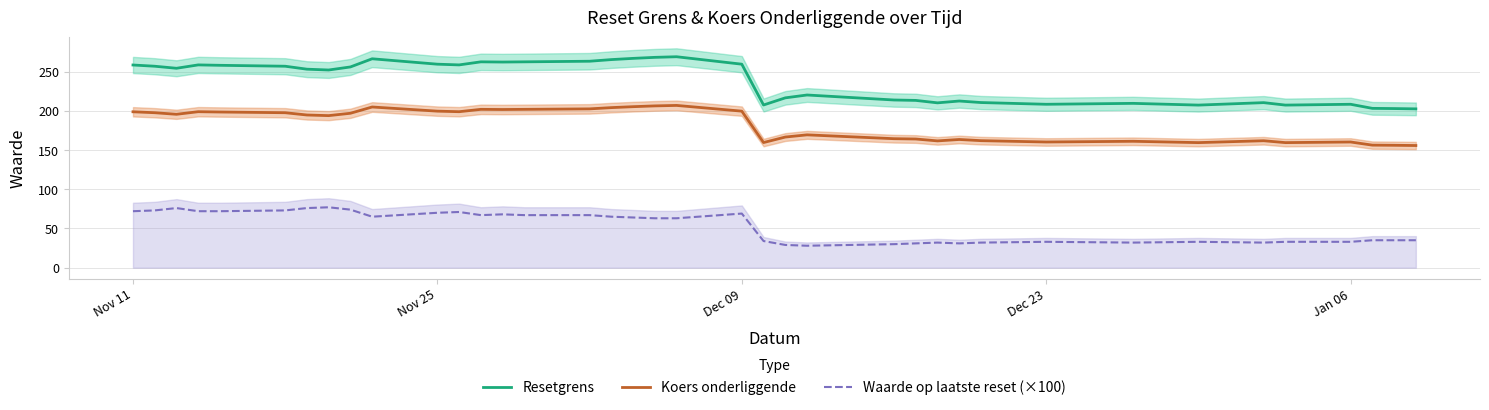

The value of Resetgrens at Dec 09 is 359.7. True or false?

False